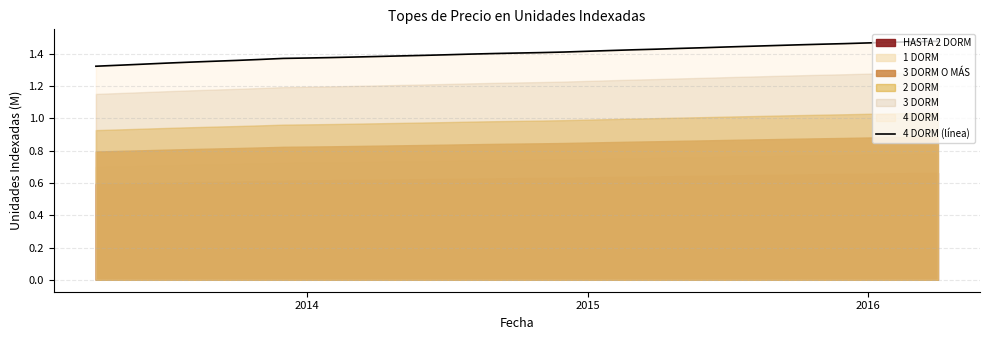

Reading left to right, what are all the values shown in this chart?

1.3	1.3	1.3	1.3	1.3	1.4	1.4	1.4	1.4	1.4	1.4	1.4	1.4	1.4	1.4	1.4	1.4	1.4	1.4	1.4	1.4	1.4	1.4	1.4	1.4	1.4	1.4	1.4	1.4	1.5	1.5	1.5	1.5	1.5	1.5	1.5	1.5